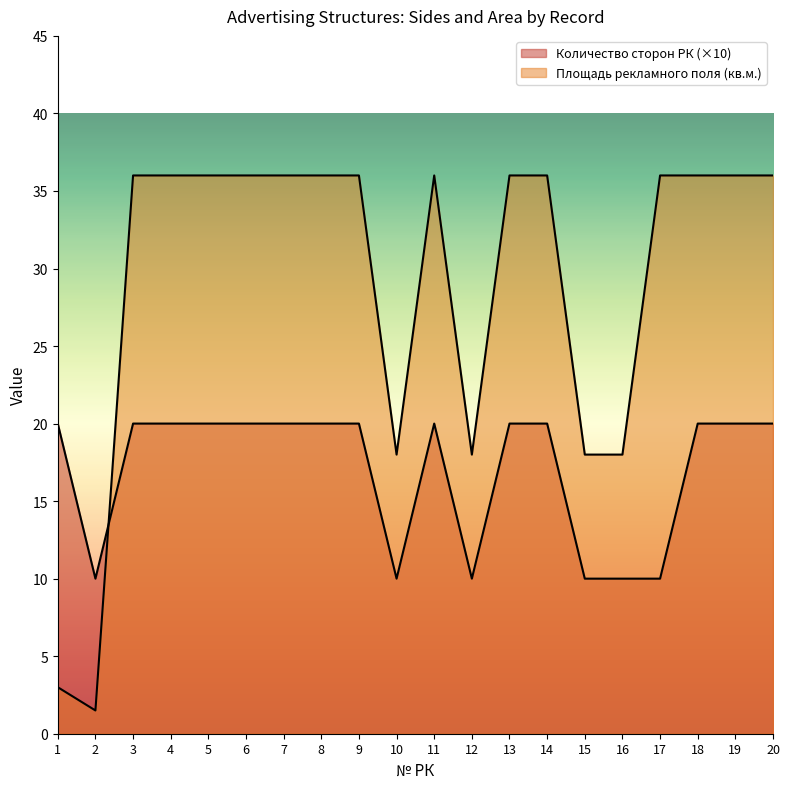

The value of Площадь рекламного поля at 19 is 36.0. True or false?

True